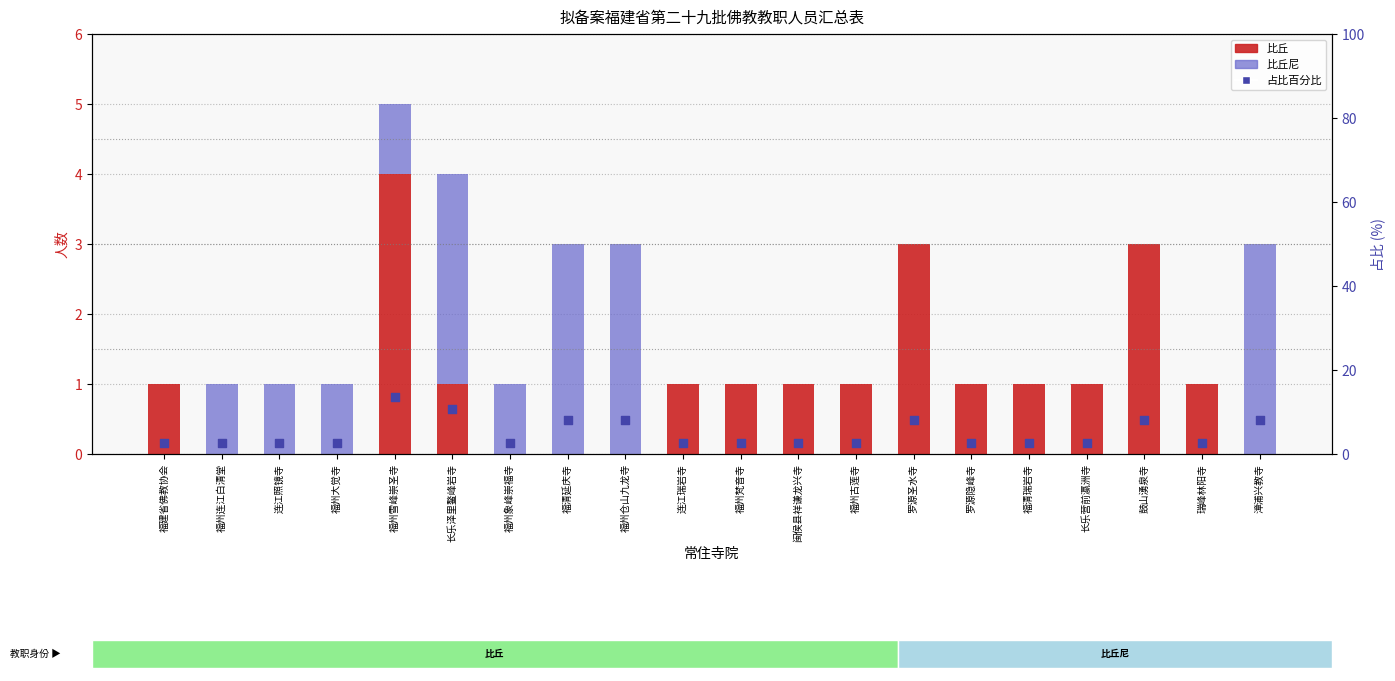

Which series contains the highest Y value?

占比百分比